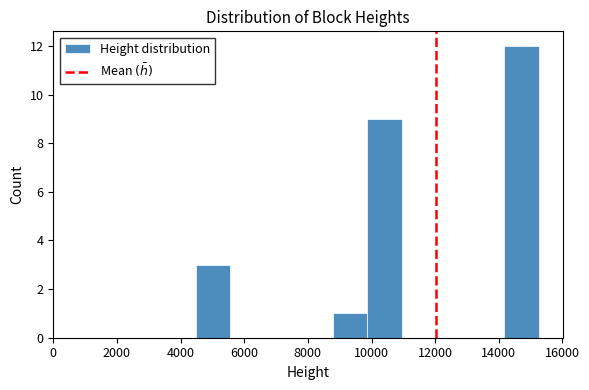

Reading left to right, list every bar in this chart as the range it spans on the x-axis followed by its height. Neither the bar edges nor the heights are printed on the chart, so give them approximately, as read against the axes.

4400 to 5600: 3
5600 to 6600: 0
6600 to 7800: 0
7800 to 8800: 0
8800 to 9800: 1
9800 to 11000: 9
11000 to 12000: 0
12000 to 13000: 0
13000 to 14200: 0
14200 to 15200: 12